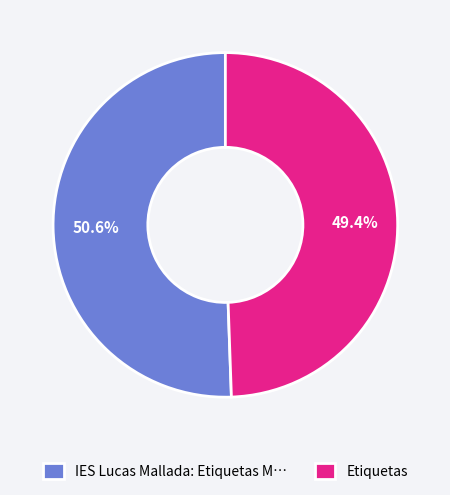

Between IES Lucas Mallada: Etiquetas M… and Etiquetas, which is larger?

IES Lucas Mallada: Etiquetas M…